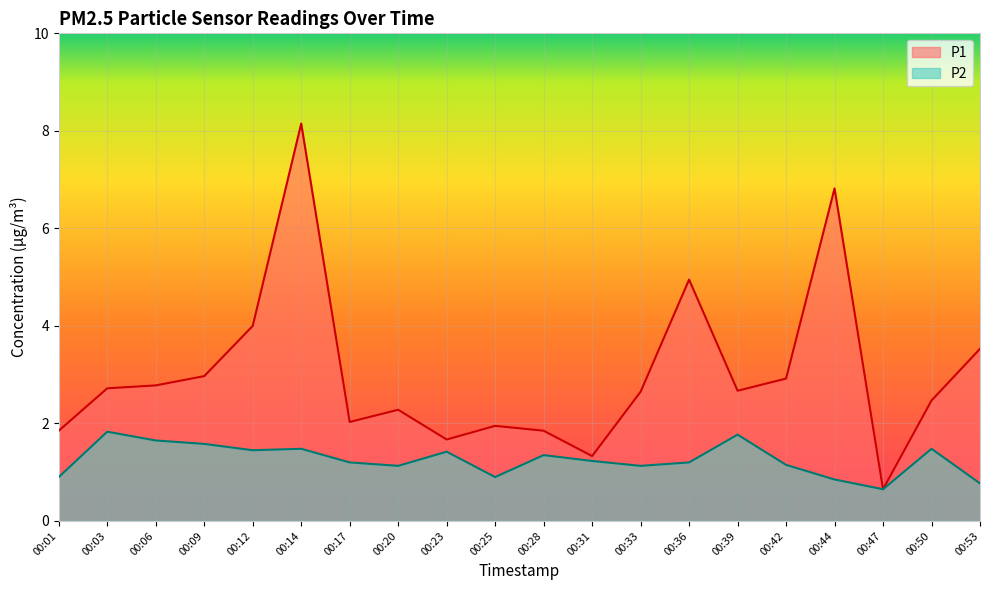

Which series has the largest range (max minus min)?

P1